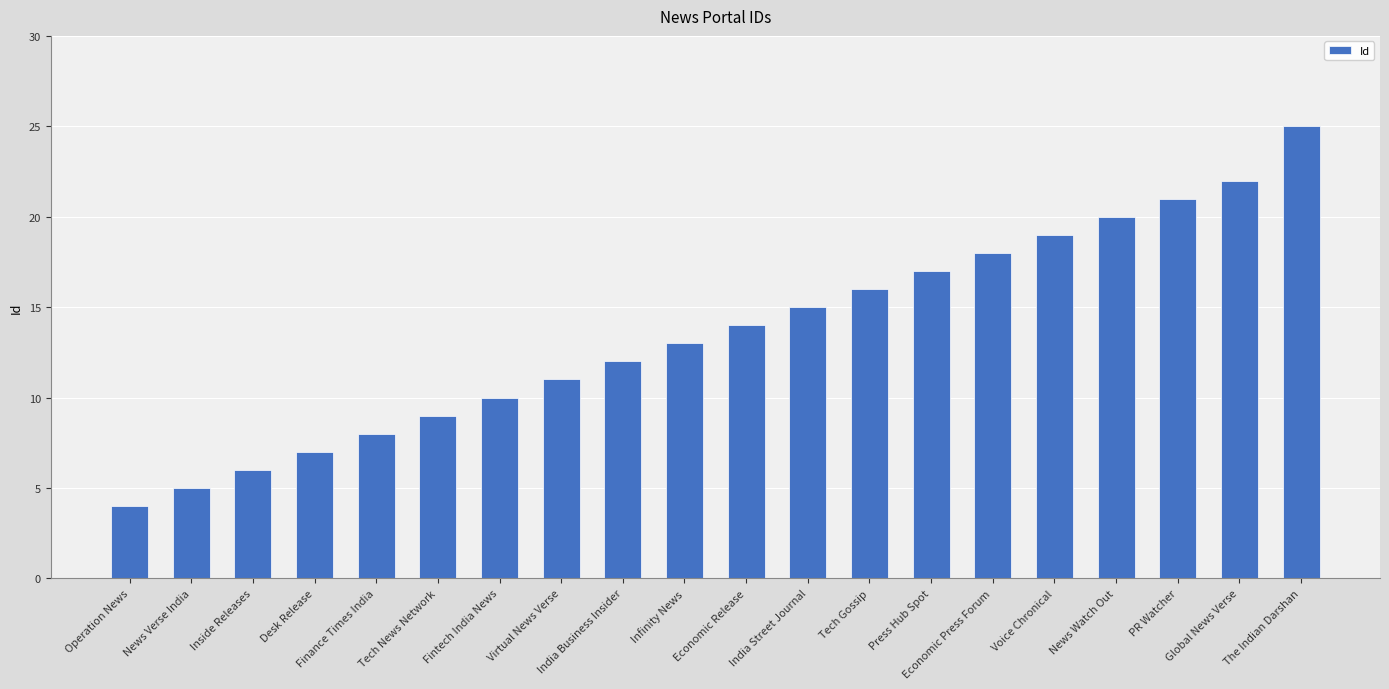

The value at Tech News Network is 9. True or false?

True